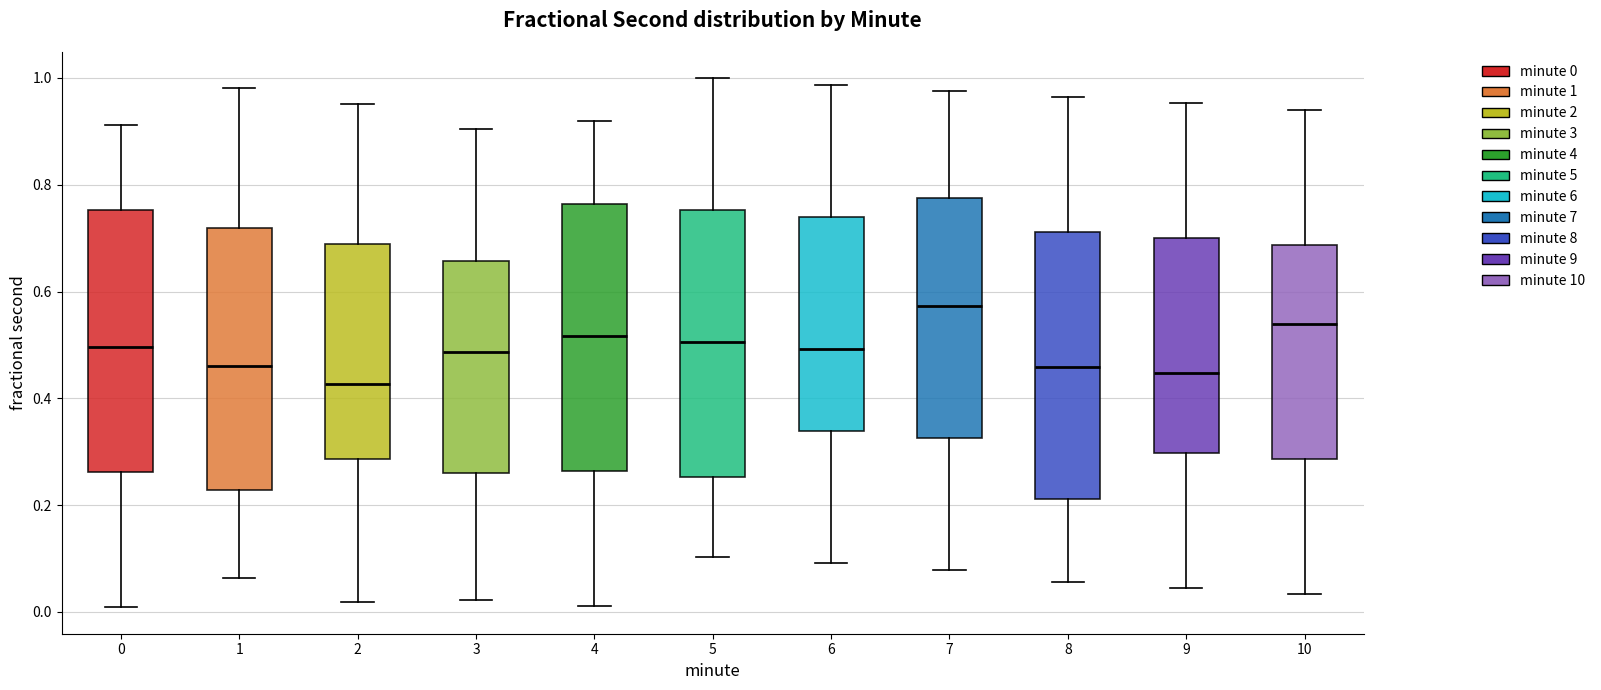

Where does the lower whisker of the box at x = 2 end on the y-axis? The values are not printed on the chart, so give them approximately, as read against the axis.

0.02